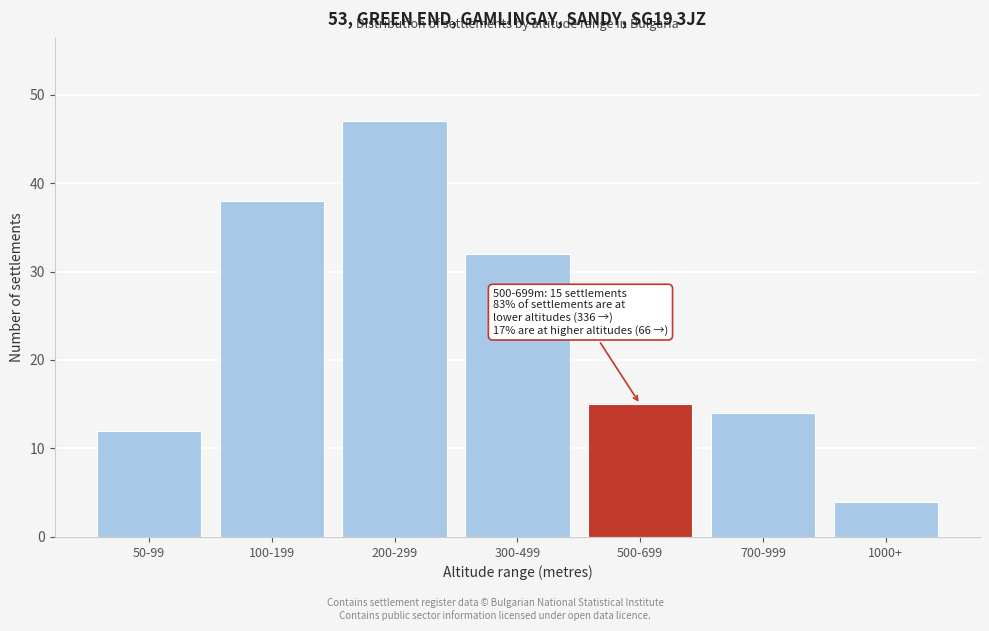

Reading left to right, list all the values displayed in this chart.

12	38	47	32	15	14	4